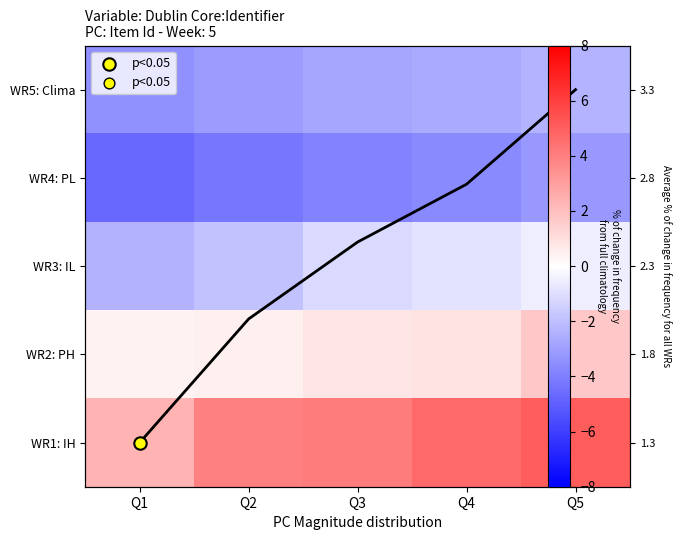

What is the highest value of the WR1: IH series?

5.1